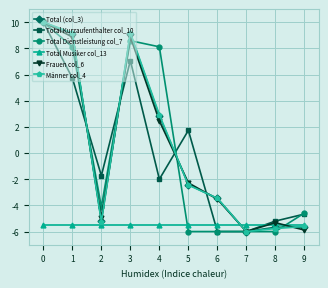

The Frauen col_6 series shows -5.9 at 9. True or false?

True